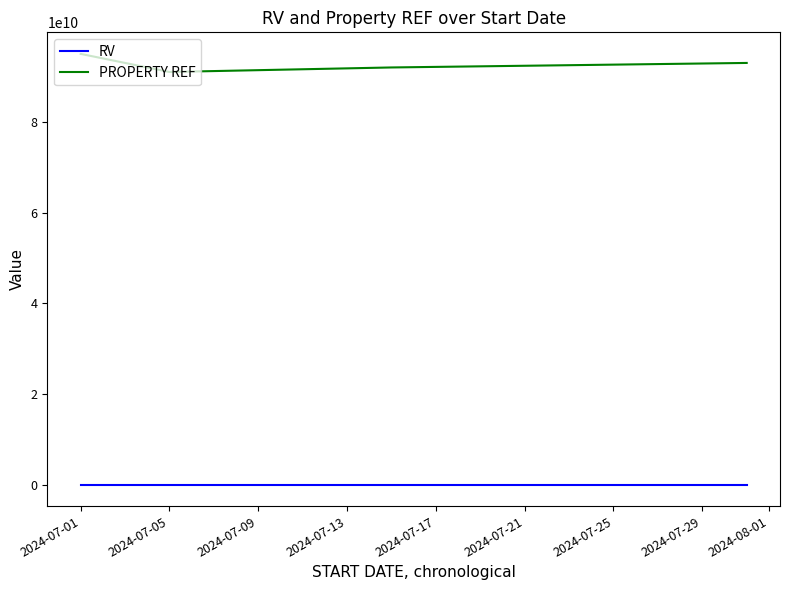

What is the maximum value shown in the chart?

95001850621